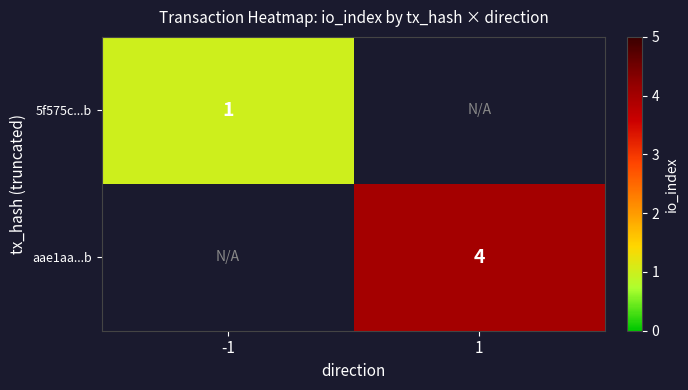

The aae1aa...b series shows 4 at 1. True or false?

True